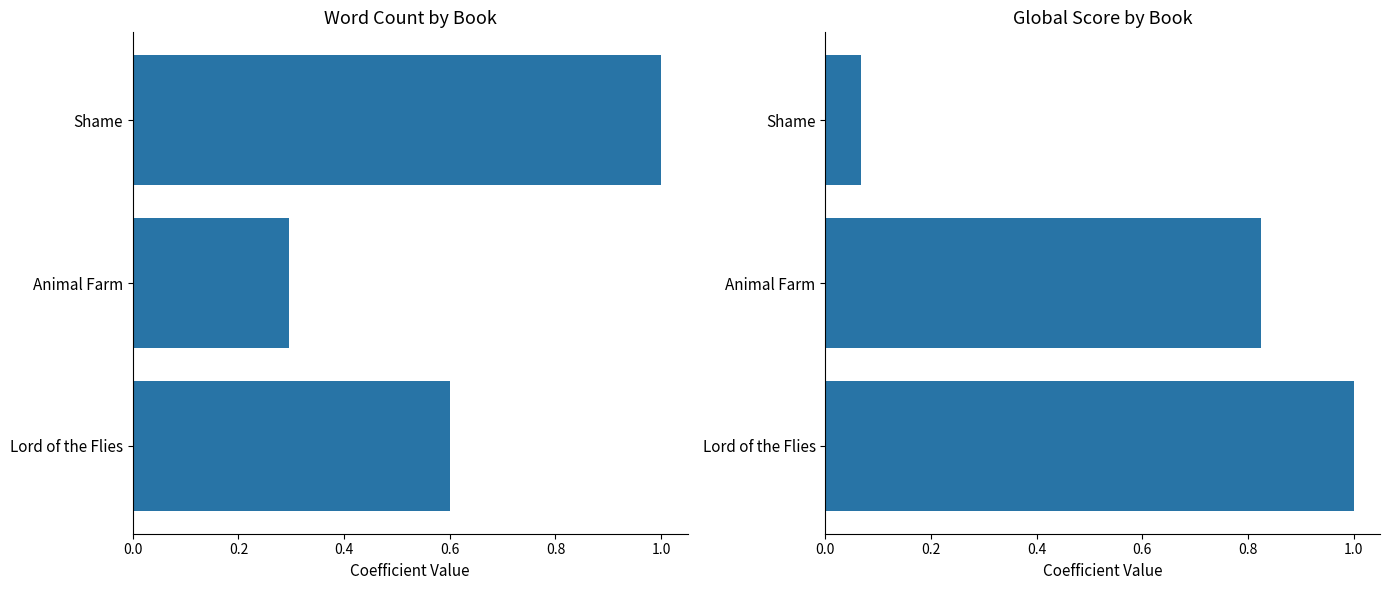

Rank the series at Lord of the Flies from lowest to highest value.

Word Count, Global Score